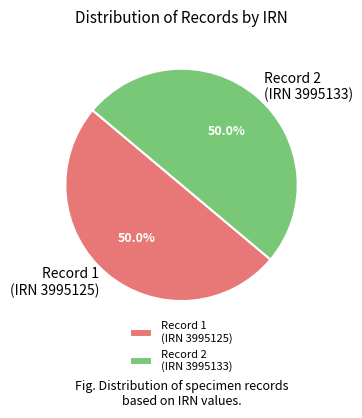

How many segments does this pie chart have?

2